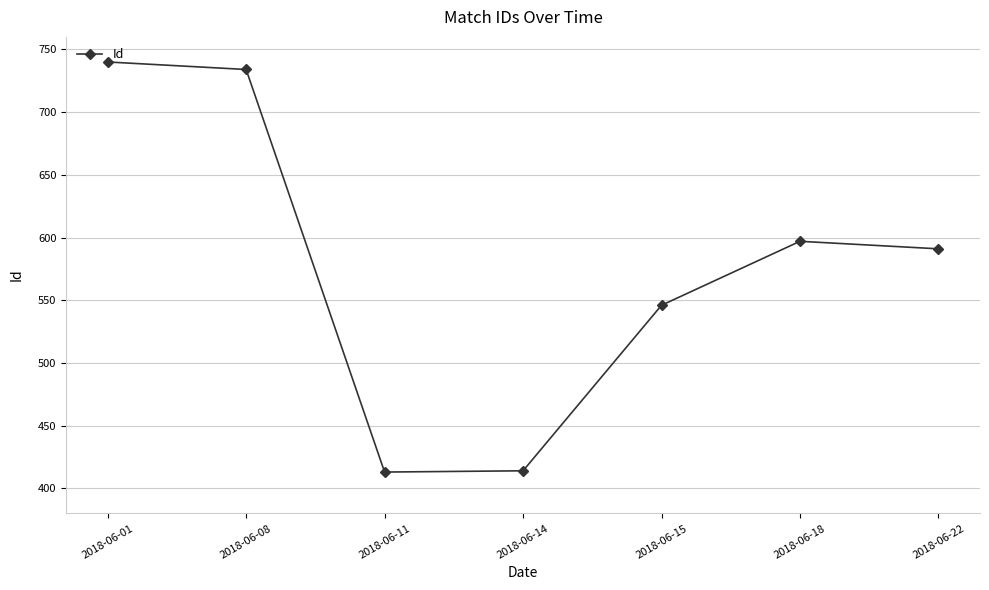

What is the sum of all values?

4035